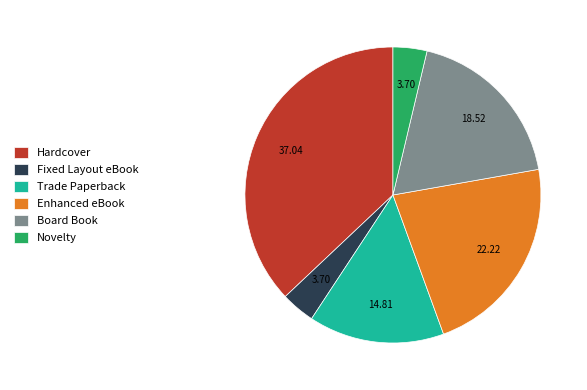

What is the ratio of the value at Hardcover to the value at Novelty?

10.0